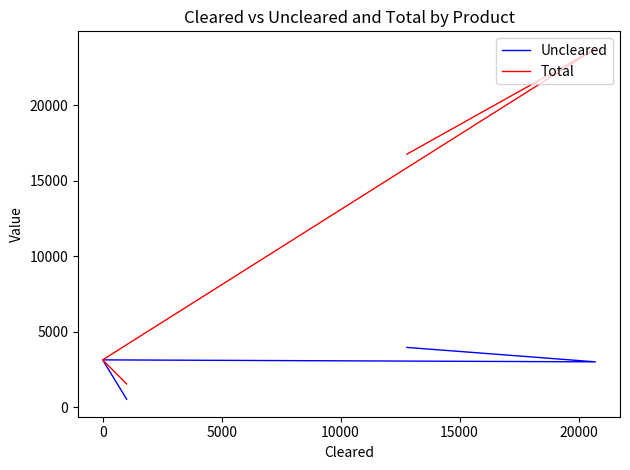

Which series has the widest spread of values?

Total